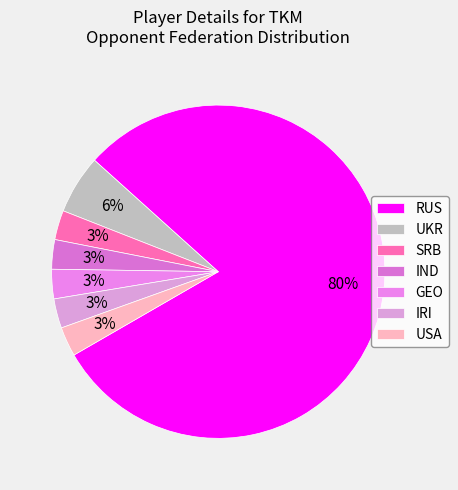

Which category has the biggest portion of the pie?

RUS